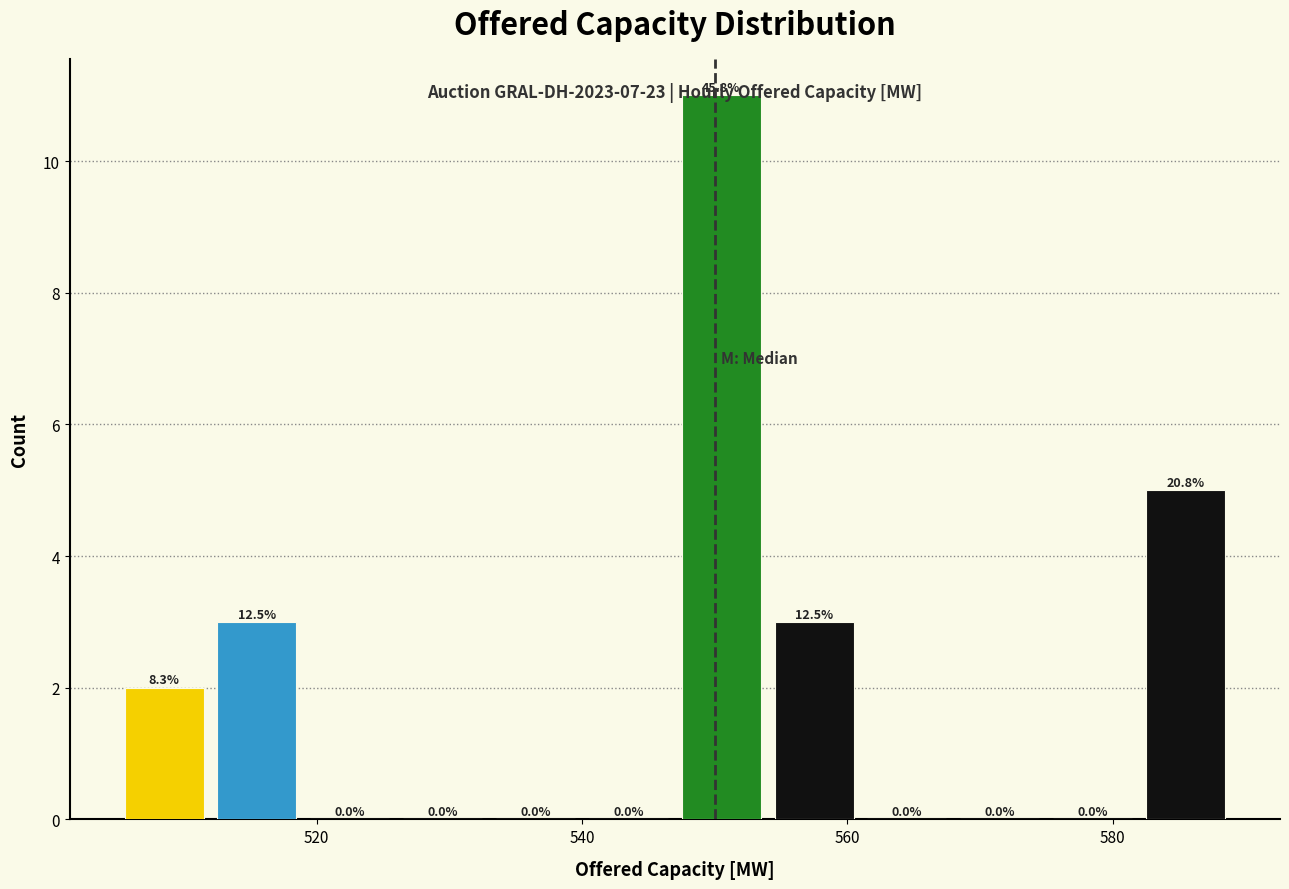

Around what value on the x-axis is the tallest bar? Give the approximate position of its centre, as read against the axis.

550